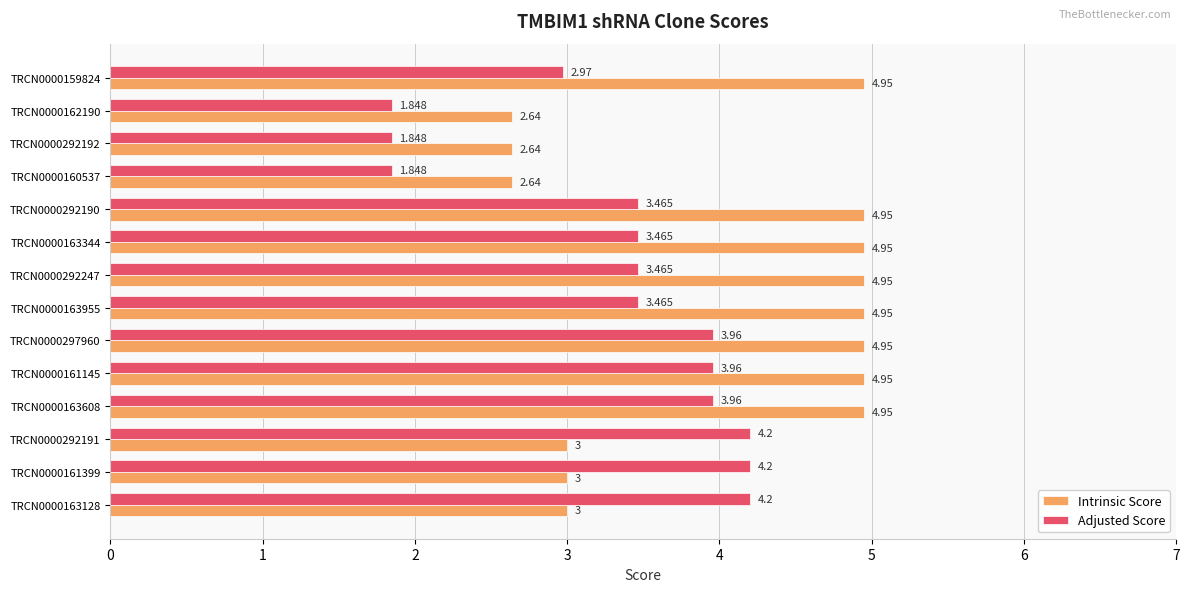

List the series in order of their peak value, highest first.

Intrinsic Score, Adjusted Score